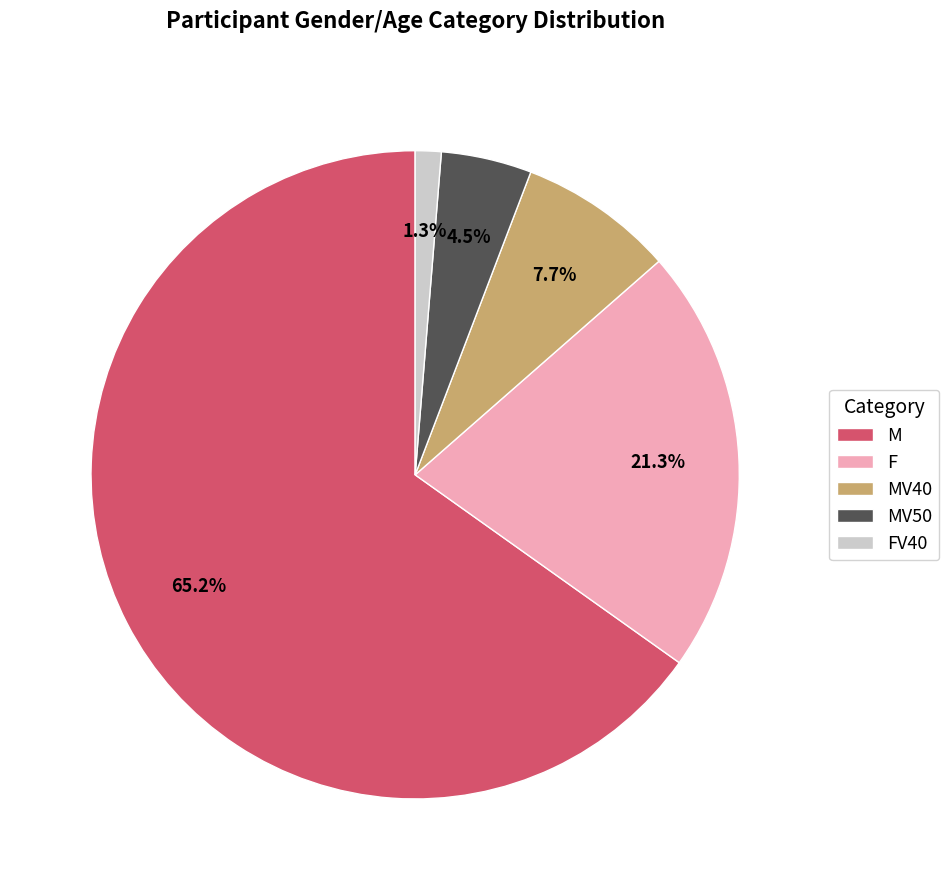

Count the number of slices in the pie.

5